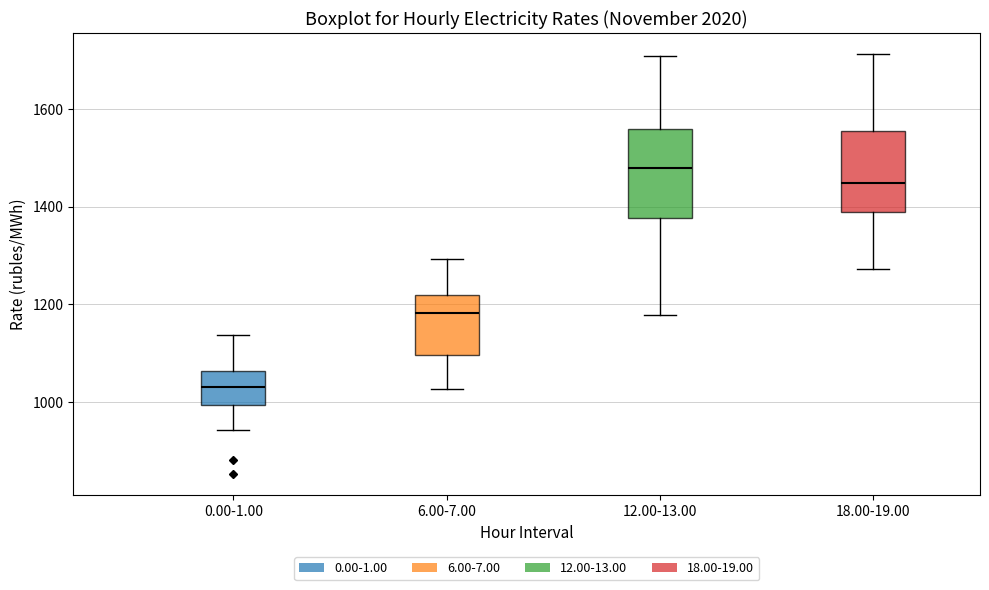

Reading left to right, read every box against the y-axis: the position of its median line, the range the box covers, and the ends of its whiskers. The values are not printed on the chart, so give them approximately, as read against the axis.

0.00-1.00: median 1040, box 1000 to 1060, whiskers 940 to 1140
6.00-7.00: median 1180, box 1100 to 1220, whiskers 1020 to 1300
12.00-13.00: median 1480, box 1380 to 1560, whiskers 1180 to 1700
18.00-19.00: median 1440, box 1380 to 1560, whiskers 1280 to 1720